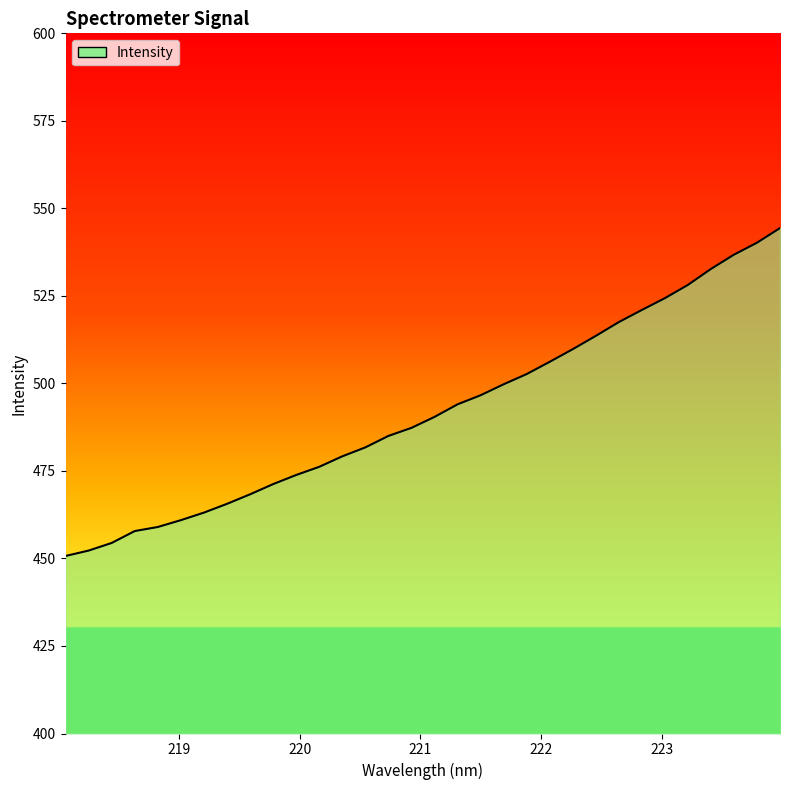

What is the smallest value displayed?

450.7